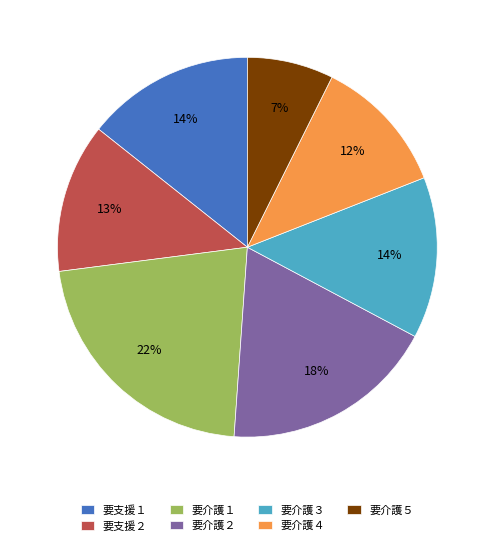

Which category has the biggest portion of the pie?

要介護１